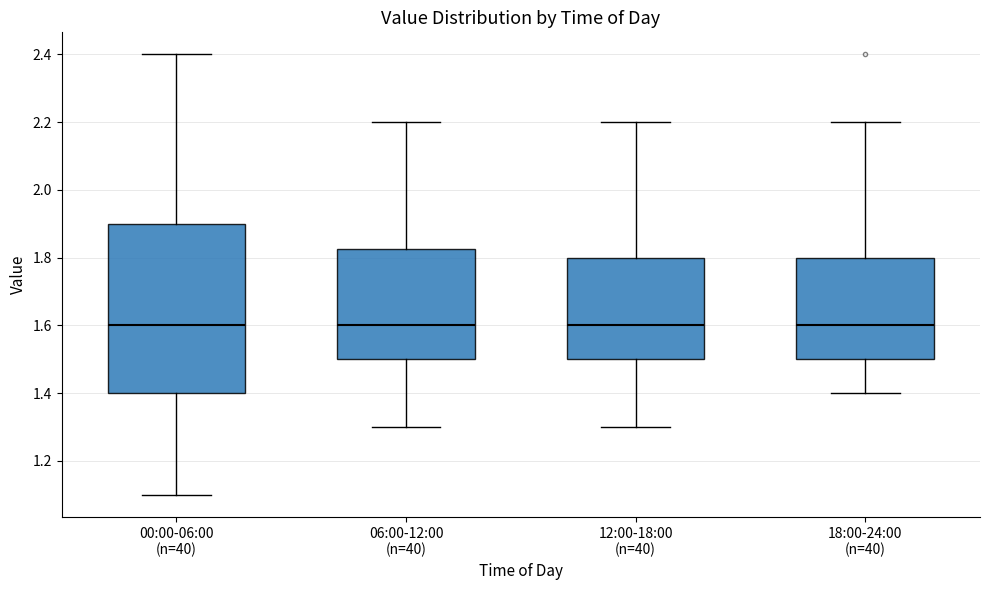

Reading left to right, read every box against the y-axis: the position of its median line, the range the box covers, and the ends of its whiskers. The values are not printed on the chart, so give them approximately, as read against the axis.

00:00-06:00 (n=40): median 1.60, box 1.40 to 1.90, whiskers 1.10 to 2.40
06:00-12:00 (n=40): median 1.60, box 1.50 to 1.82, whiskers 1.30 to 2.20
12:00-18:00 (n=40): median 1.60, box 1.50 to 1.80, whiskers 1.30 to 2.20
18:00-24:00 (n=40): median 1.60, box 1.50 to 1.80, whiskers 1.40 to 2.20